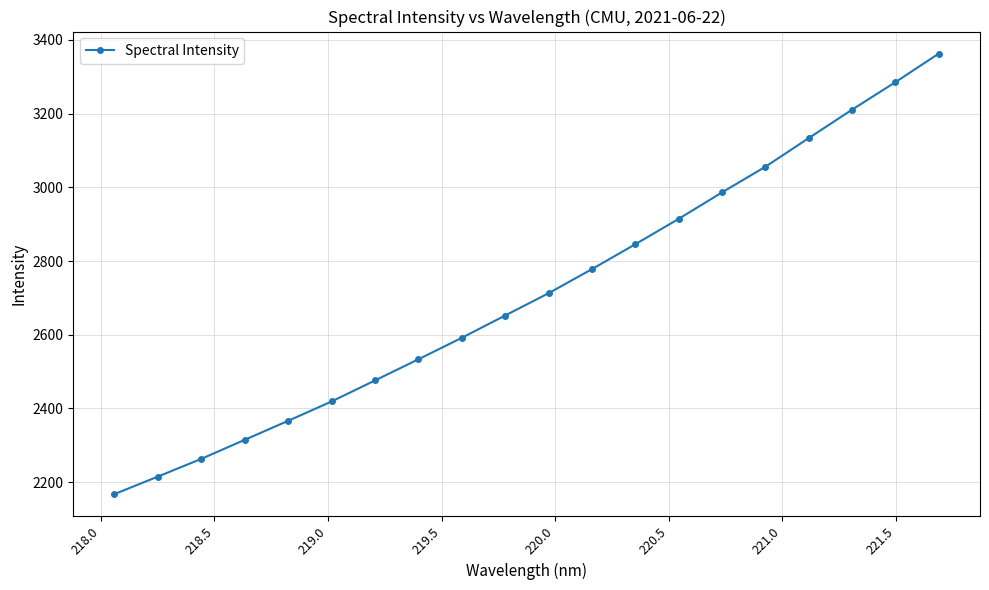

What is the value of the 11th point from the left?

2712.5